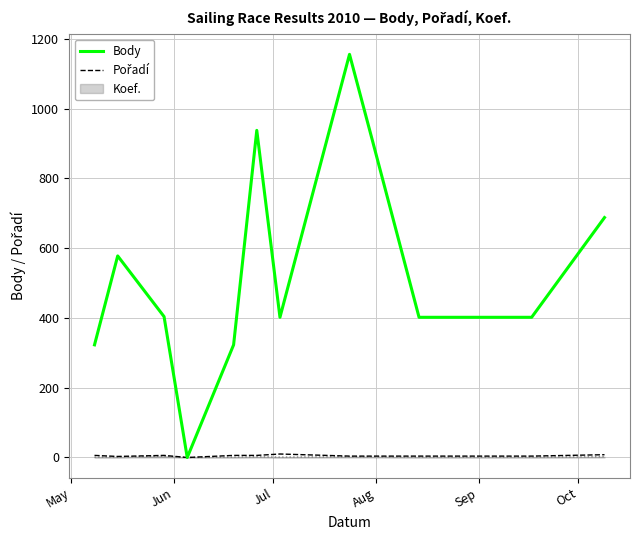

Which series has the widest spread of values?

Body